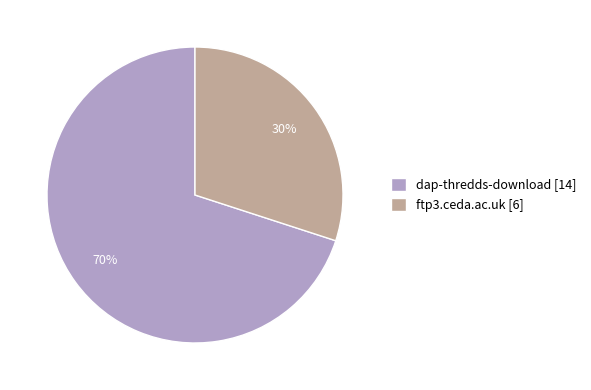

Rank the categories by value from lowest to highest.

ftp3.ceda.ac.uk, dap-thredds-download